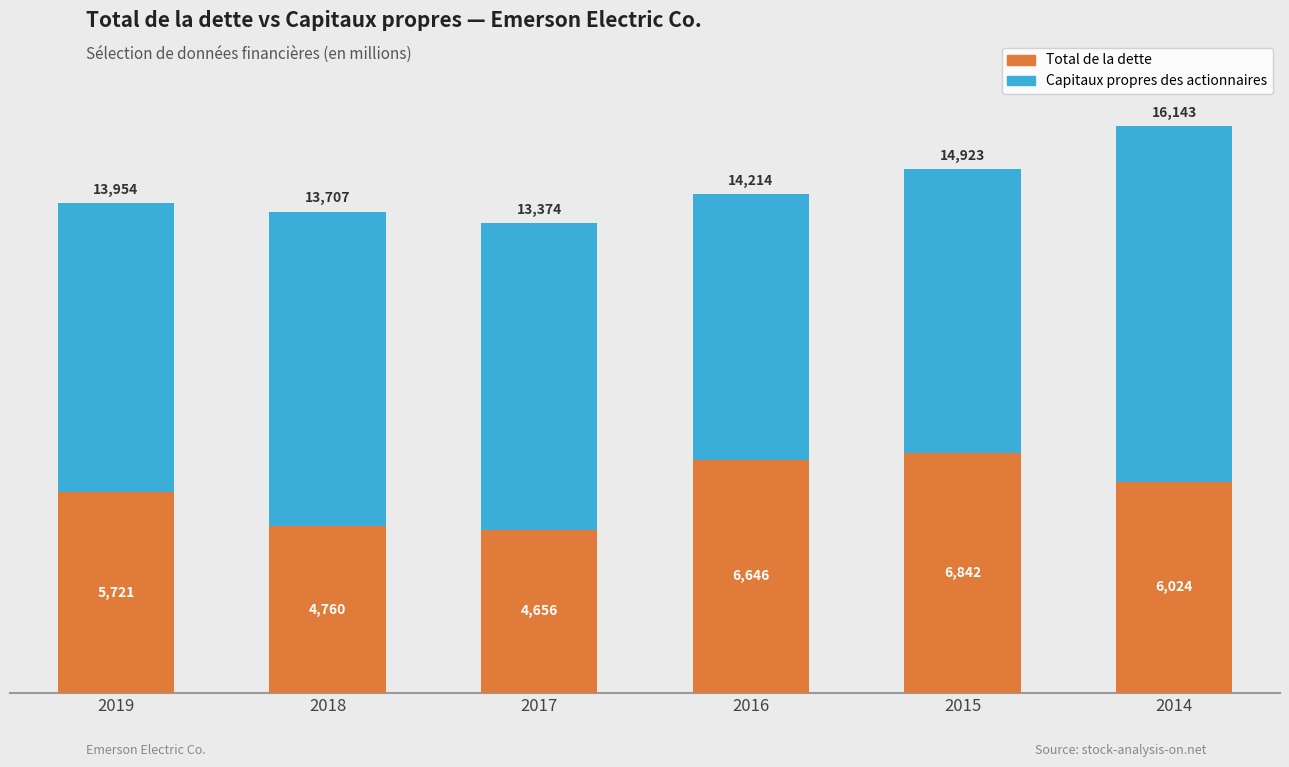

How many bars are there in total?

6